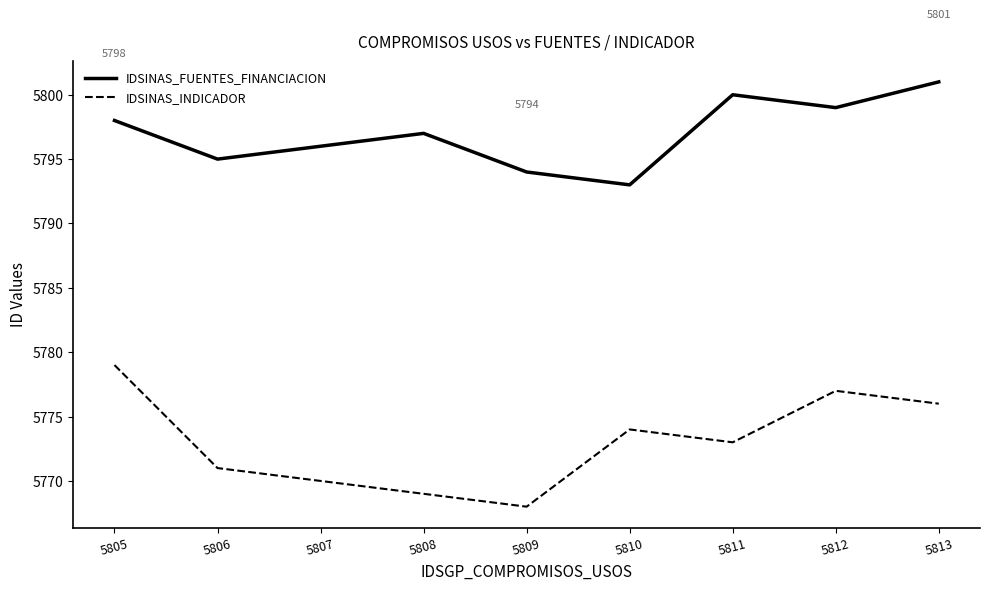

Is it true that IDSINAS_INDICADOR equals 5777 at 5812?

True